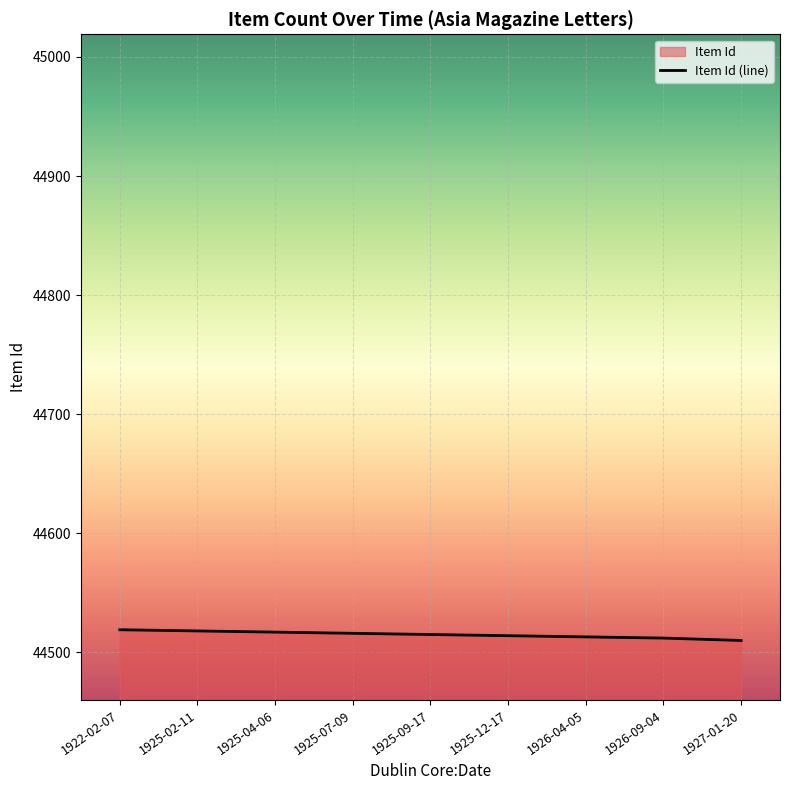

Is it true that the value at 1925-09-17 is 44515?

True